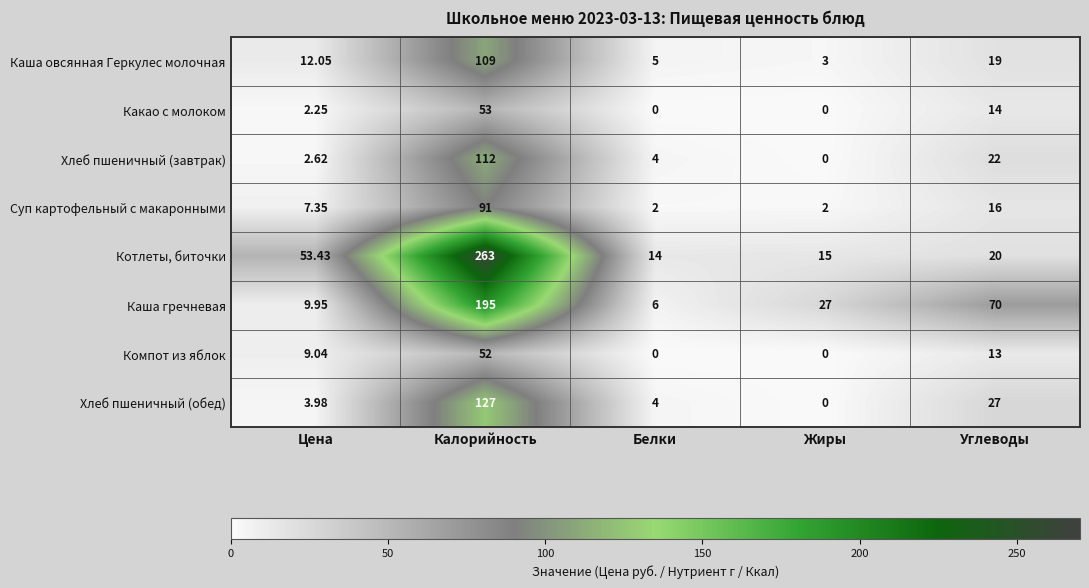

Rank the series at Калорийность from highest to lowest value.

Котлеты, биточки, Каша гречневая, Хлеб пшеничный (обед), Хлеб пшеничный (завтрак), Каша овсянная Геркулес молочная, Суп картофельный с макаронными, Какао с молоком, Компот из яблок